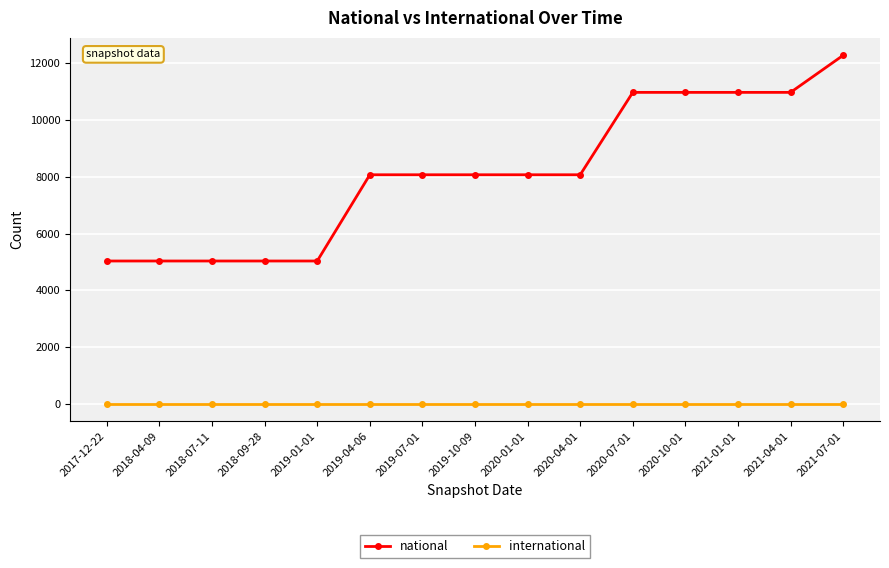

Which series has the largest range (max minus min)?

national